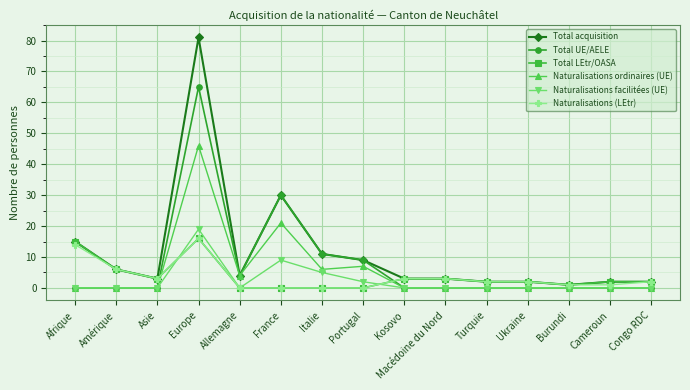

True or false: Naturalisations facilitées (UE) and Total acquisition intersect in this chart.

False